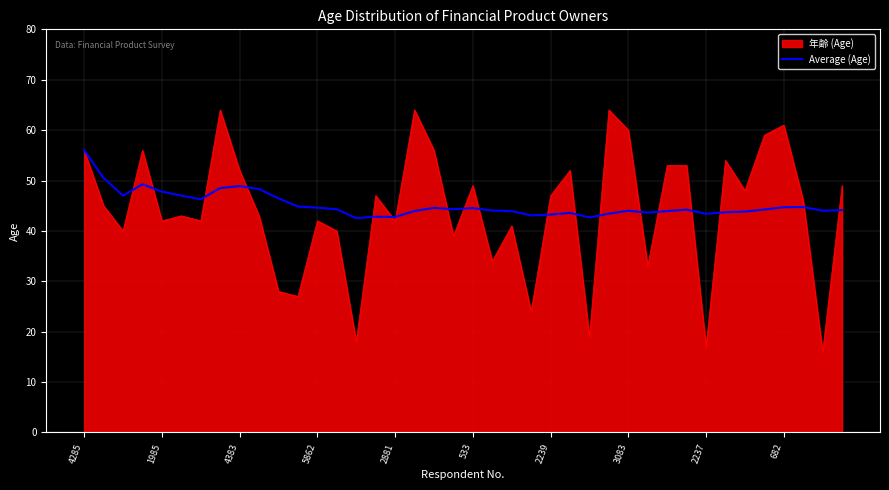

What is the lowest value of the Average (Age) series?

42.5